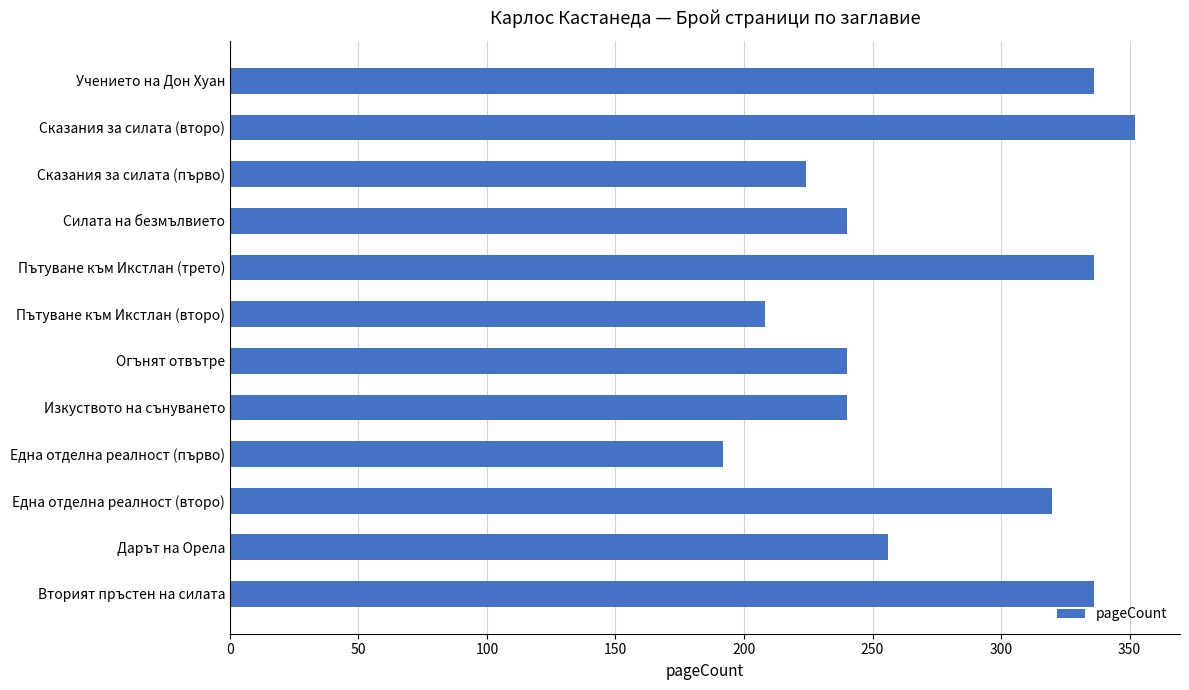

What is the sum of the values at Огънят отвътре and Пътуване към Икстлан (трето)?

576